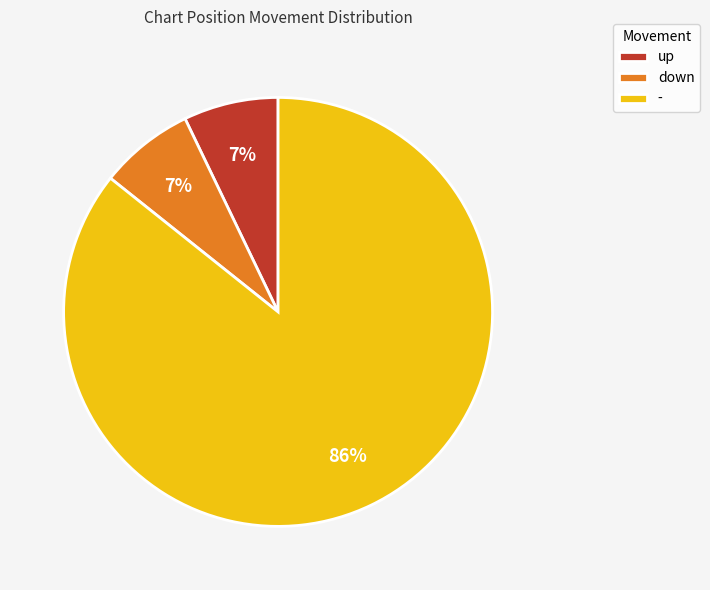

Is there a majority slice in this chart?

Yes